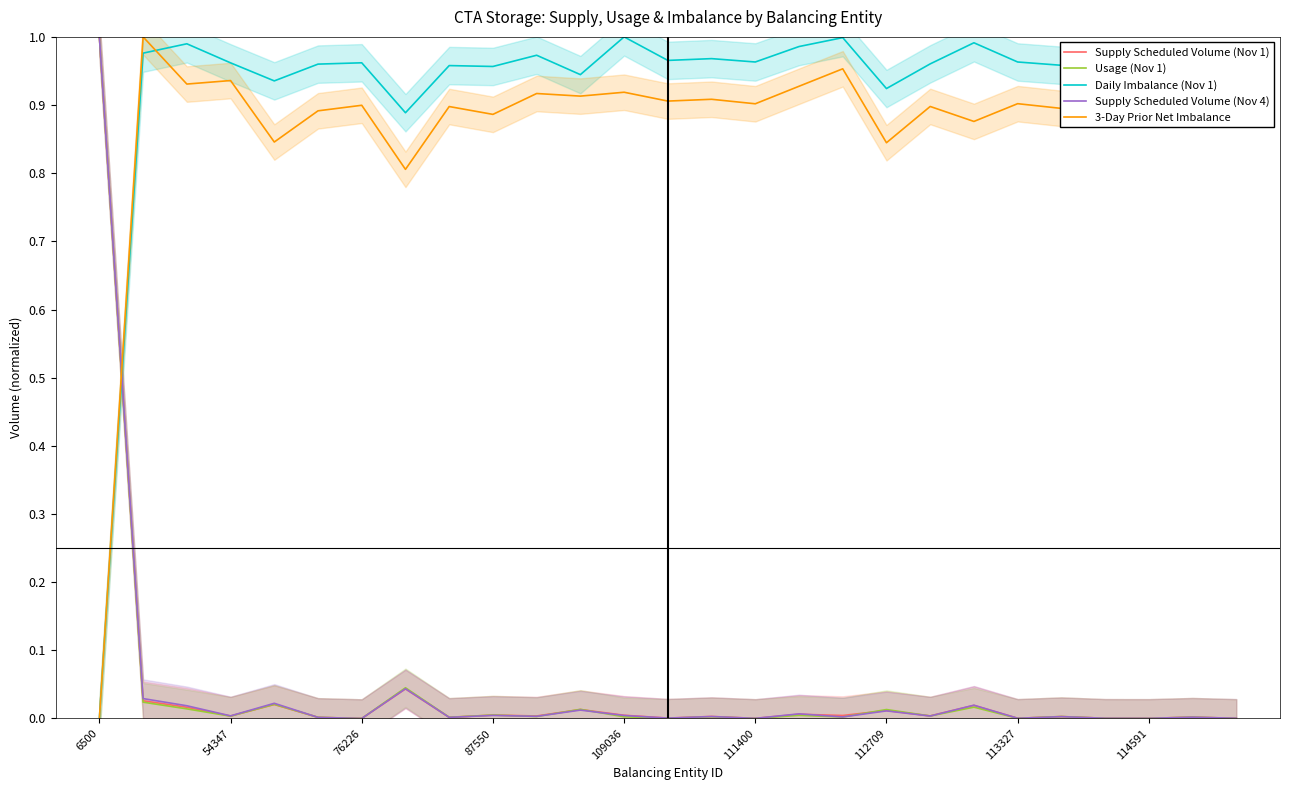

Which series ends up on top after the final intersection of Usage (Nov 1) and Daily Imbalance (Nov 1)?

Daily Imbalance (Nov 1)